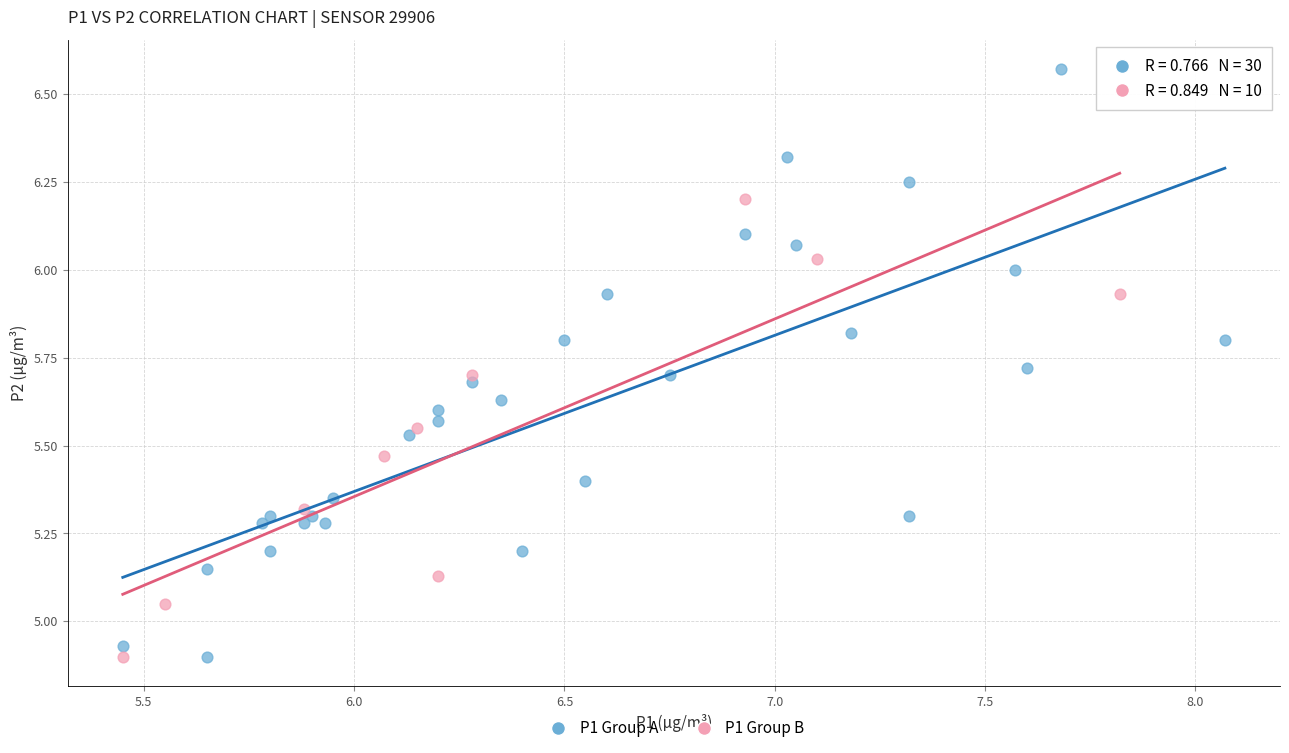

Which series has the largest Y range (max minus min)?

P1 Group A